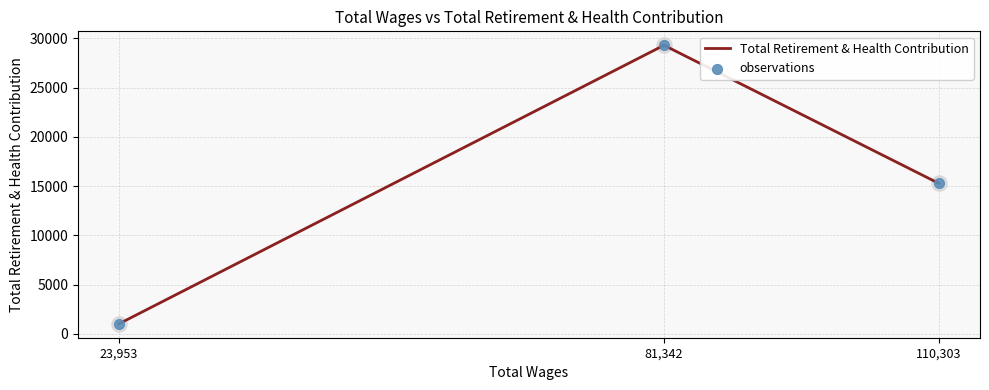

Which series has the largest total across all categories?

Total Retirement & Health Contribution